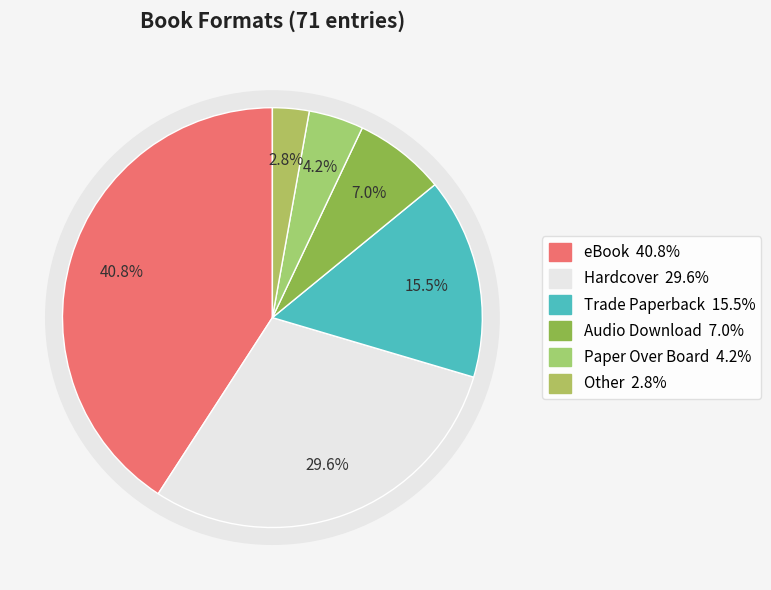

What is the change in value from Hardcover to Trade Paperback?

-10